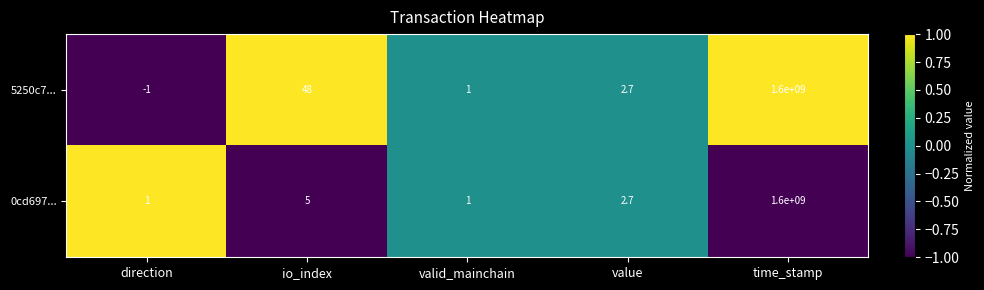

The 0cd697... series shows 1.0 at direction. True or false?

True